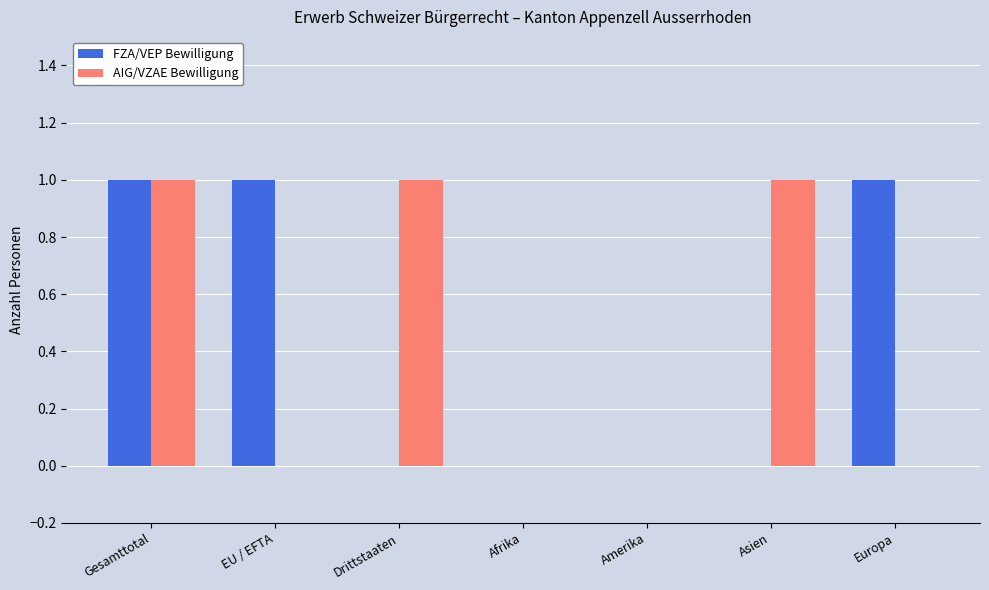

Between EU / EFTA and Afrika, which series saw the biggest shift?

FZA/VEP Bewilligung